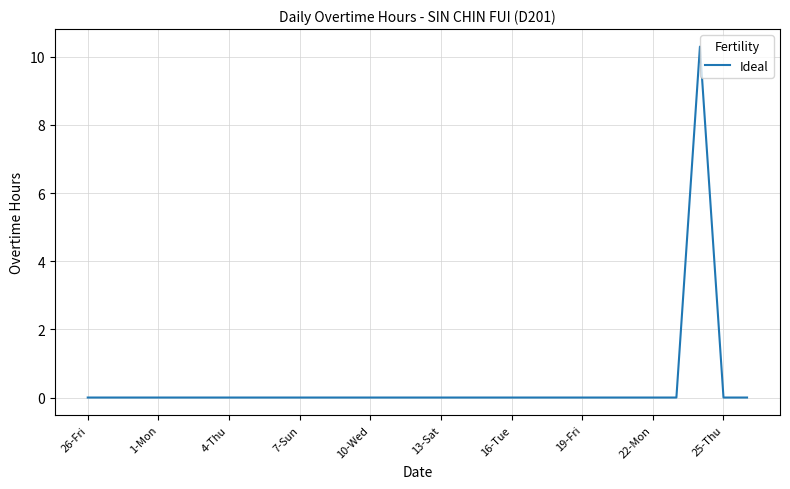

What is the maximum value shown in the chart?

10.3